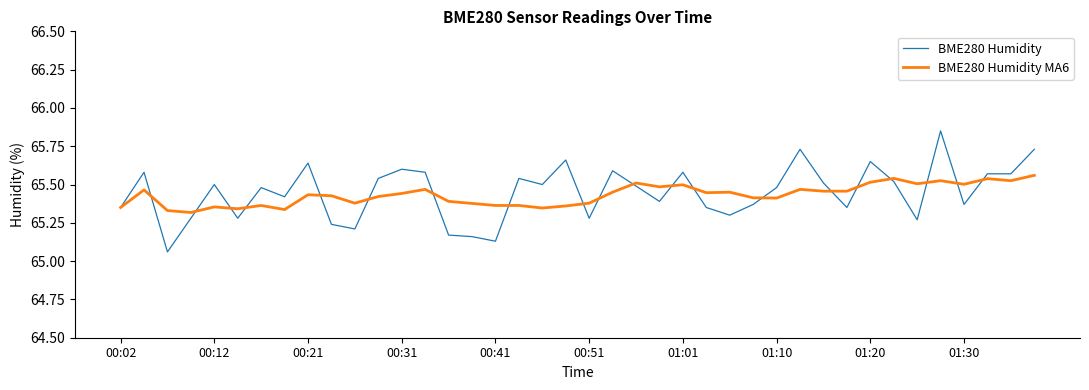

List the series in order of their peak value, highest first.

BME280 Humidity, BME280 Humidity MA6